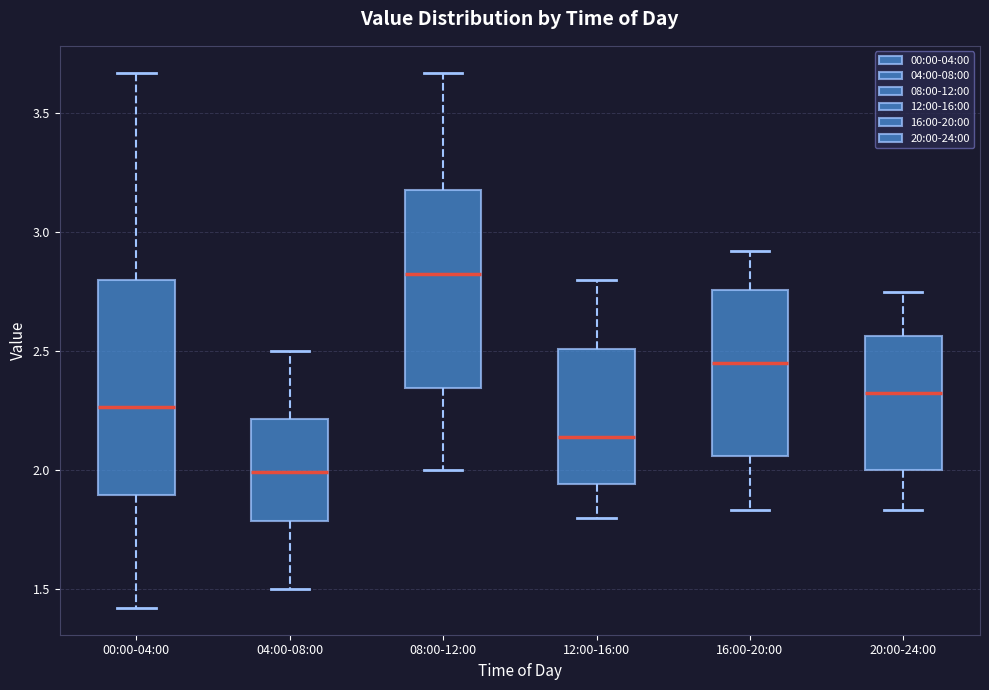

Reading left to right, transcribe this box plot: for each box, give where its median line is, the range the box spans, and where its two whiskers end, as read against the y-axis. The values are not printed on the chart, so give them approximately, as read against the axis.

00:00-04:00: median 2.25, box 1.90 to 2.80, whiskers 1.40 to 3.65
04:00-08:00: median 2.00, box 1.80 to 2.20, whiskers 1.50 to 2.50
08:00-12:00: median 2.85, box 2.35 to 3.20, whiskers 2.00 to 3.65
12:00-16:00: median 2.15, box 1.95 to 2.50, whiskers 1.80 to 2.80
16:00-20:00: median 2.45, box 2.05 to 2.75, whiskers 1.85 to 2.90
20:00-24:00: median 2.35, box 2.00 to 2.55, whiskers 1.85 to 2.75